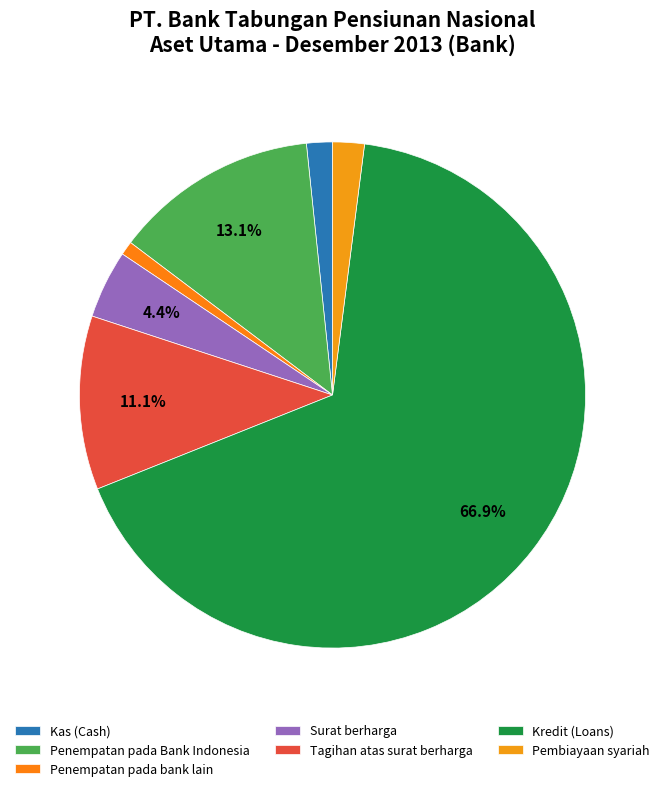

To the nearest percent, what percentage of the pie is Penempatan pada Bank Indonesia?

13%